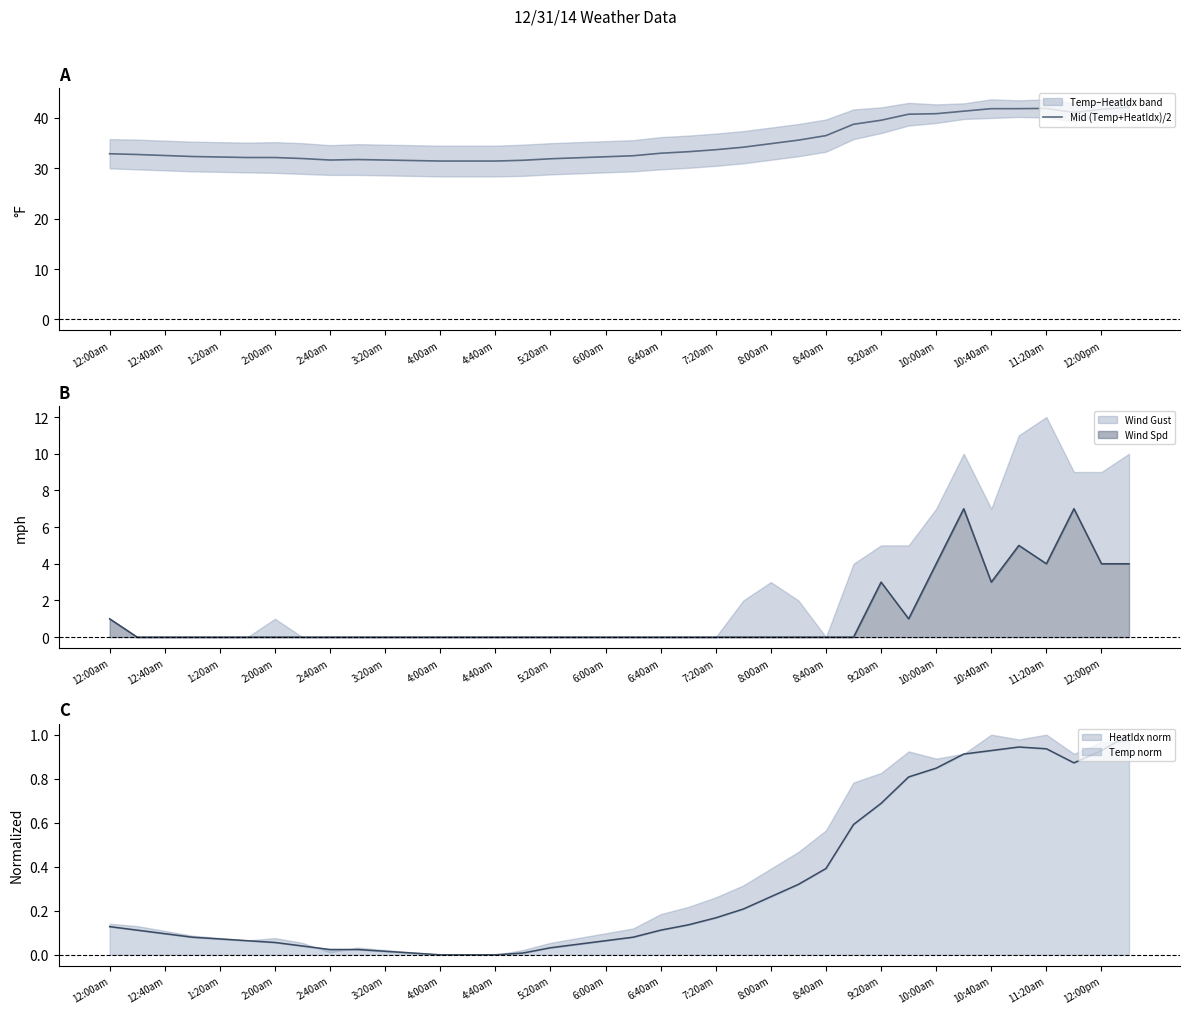

How many lines are shown in the chart?

1